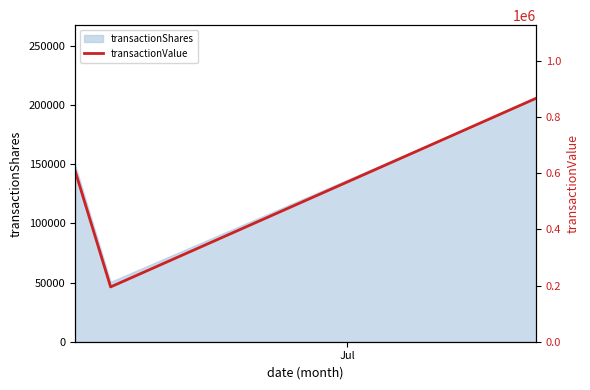

At which label is the value closest to 531510?

Jul